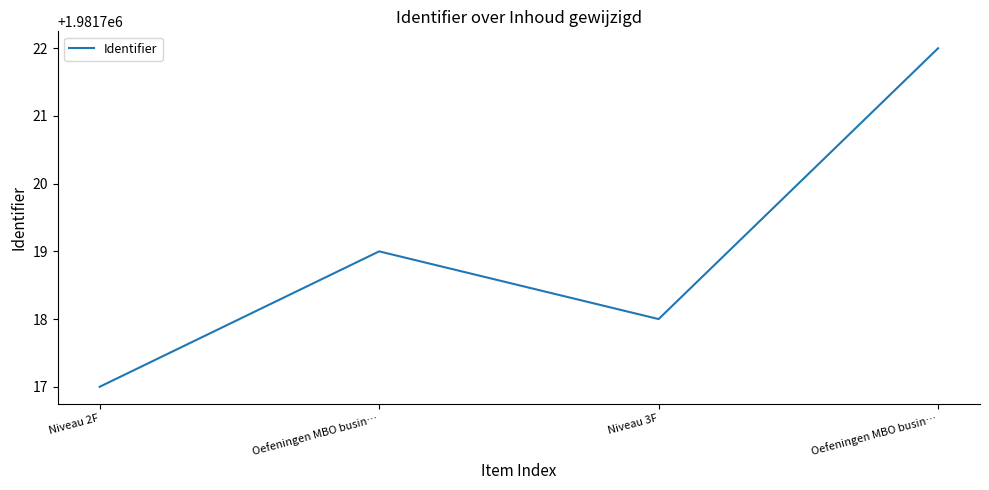

Read the value at Oefeningen MBO busin….

1981722